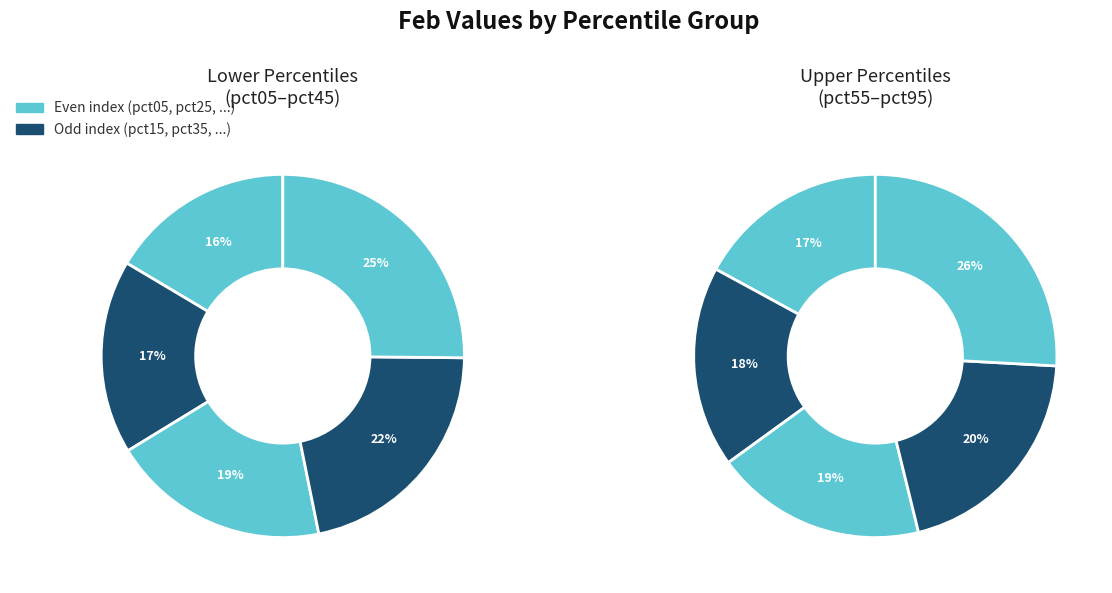

How many segments does this pie chart have?

10